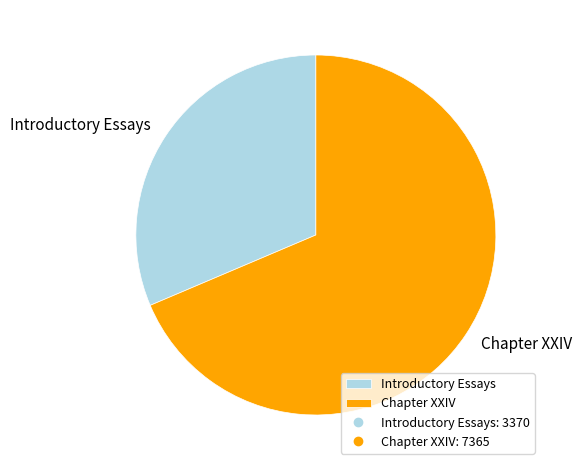

How many segments does this pie chart have?

2